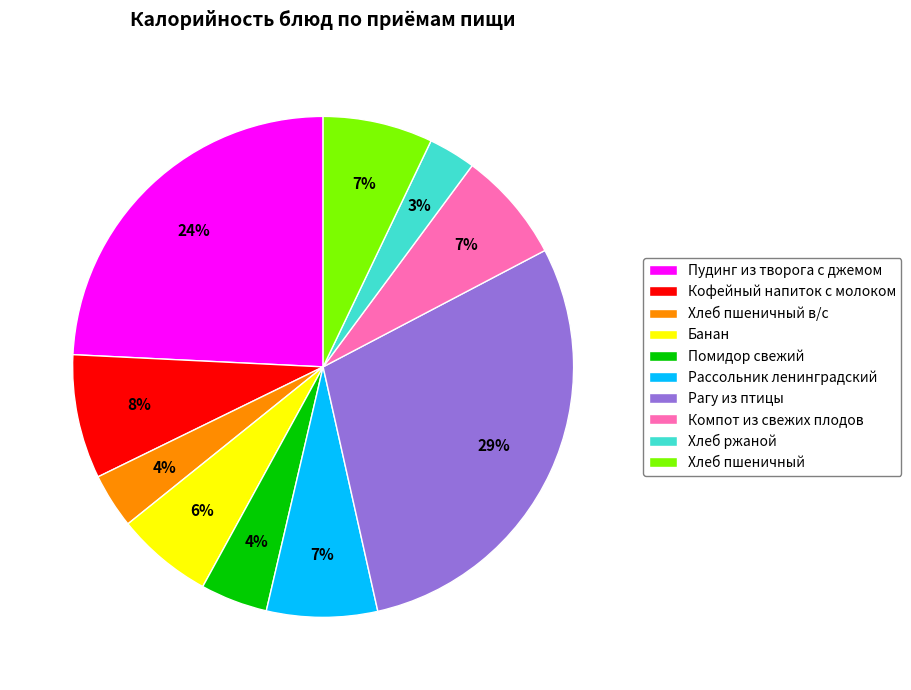

To the nearest percent, what percentage of the pie is Хлеб ржаной?

3%